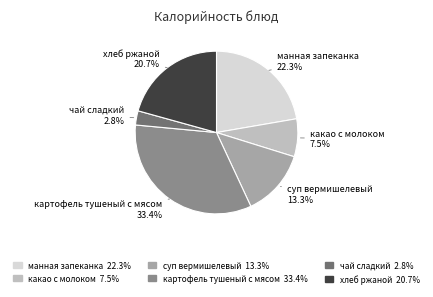

Does any single category account for the majority?

No